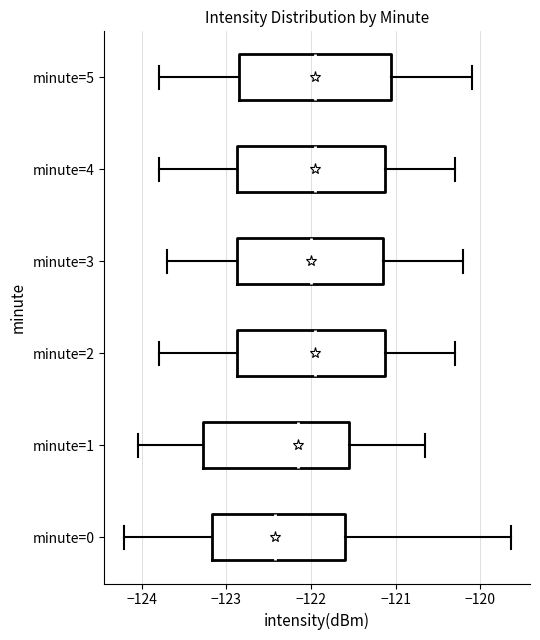

Reading bottom to top, read every box against the x-axis: the position of its median line, the range the box covers, and the ends of its whiskers. The values are not printed on the chart, so give them approximately, as read against the axis.

minute=0: median -122.4, box -123.2 to -121.6, whiskers -124.2 to -119.6
minute=1: median -122.1, box -123.3 to -121.6, whiskers -124.0 to -120.7
minute=2: median -121.9, box -122.9 to -121.1, whiskers -123.8 to -120.3
minute=3: median -122.0, box -122.9 to -121.1, whiskers -123.7 to -120.2
minute=4: median -121.9, box -122.9 to -121.1, whiskers -123.8 to -120.3
minute=5: median -121.9, box -122.8 to -121.0, whiskers -123.8 to -120.1